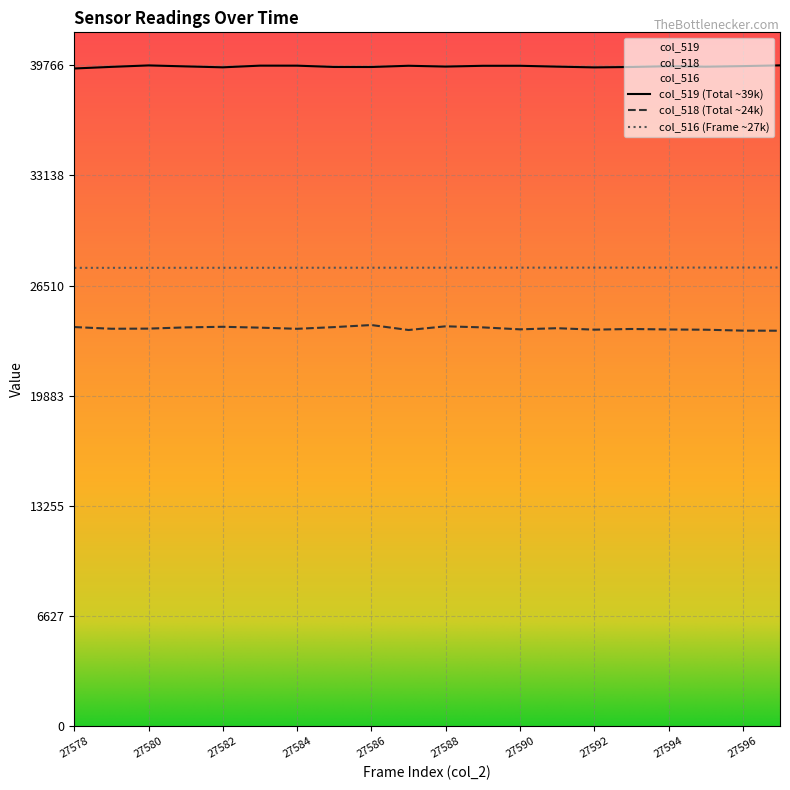

At which category does the chart reach its minimum across all series?

27597